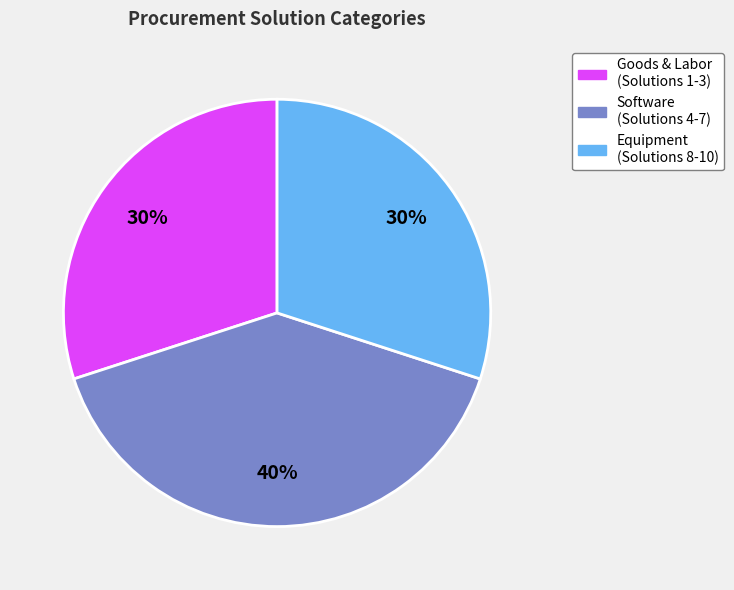

To the nearest percent, what is the average slice percentage?

33%